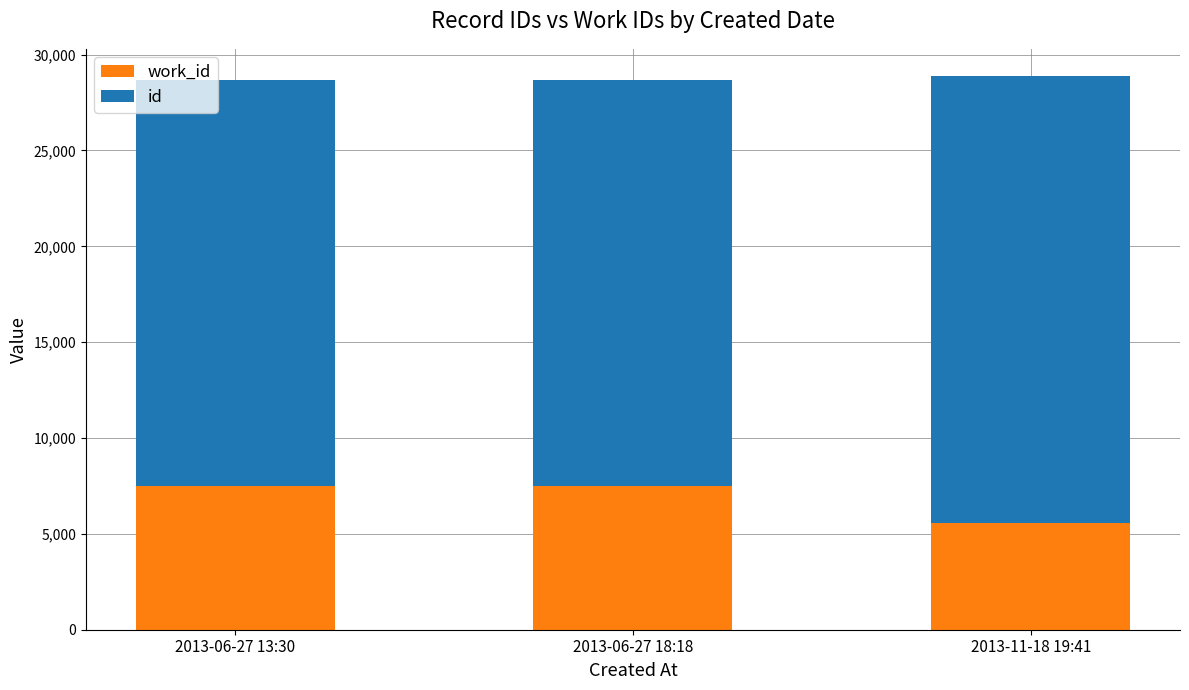

What is the total value across all series at 2013-11-18 19:41?

28859